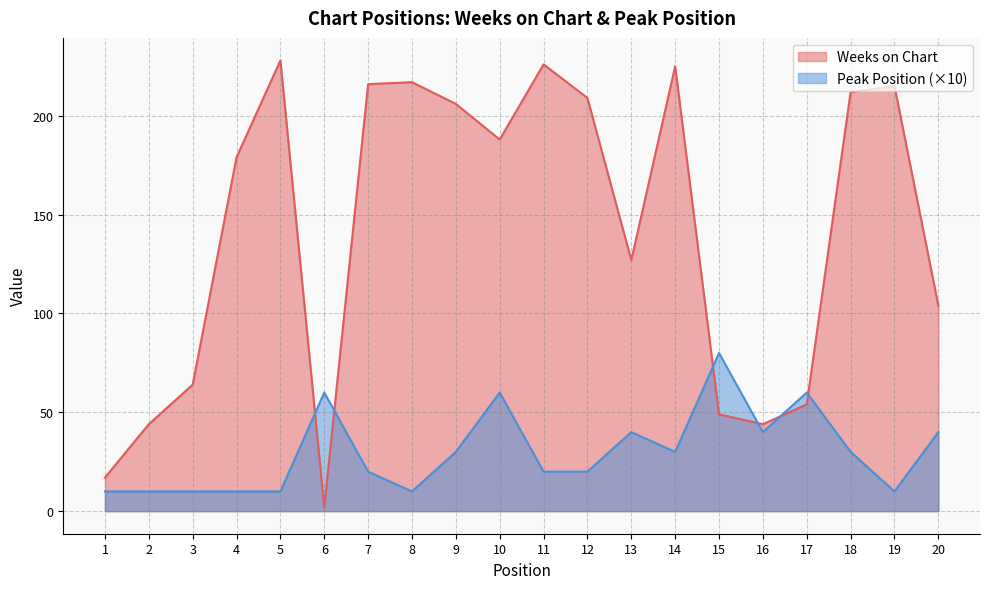

List the series in order of their overall mean, lowest first.

Peak Position (×10), Weeks on Chart